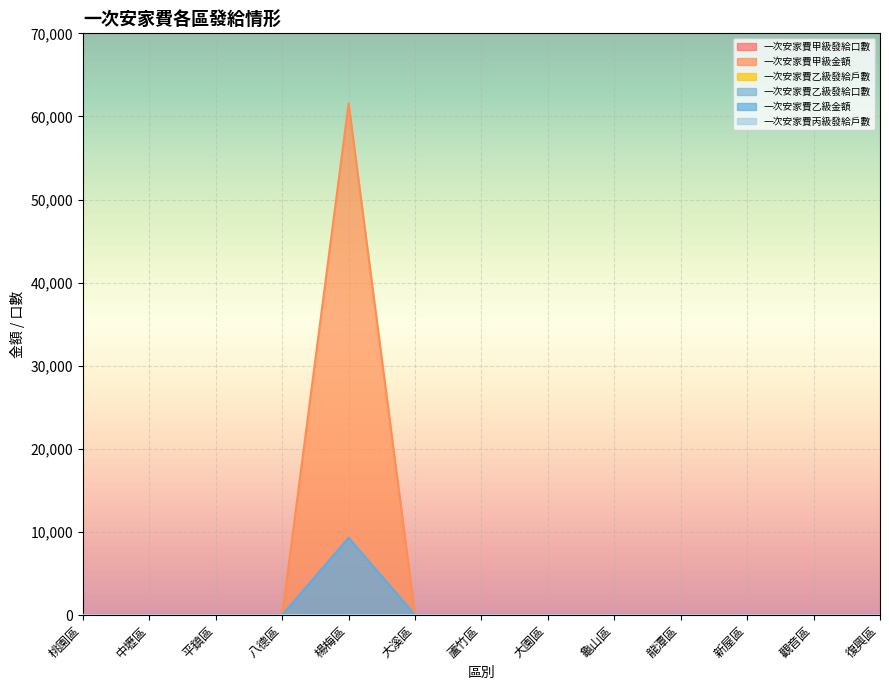

At which label does 一次安家費甲級發給口數 reach its peak?

楊梅區